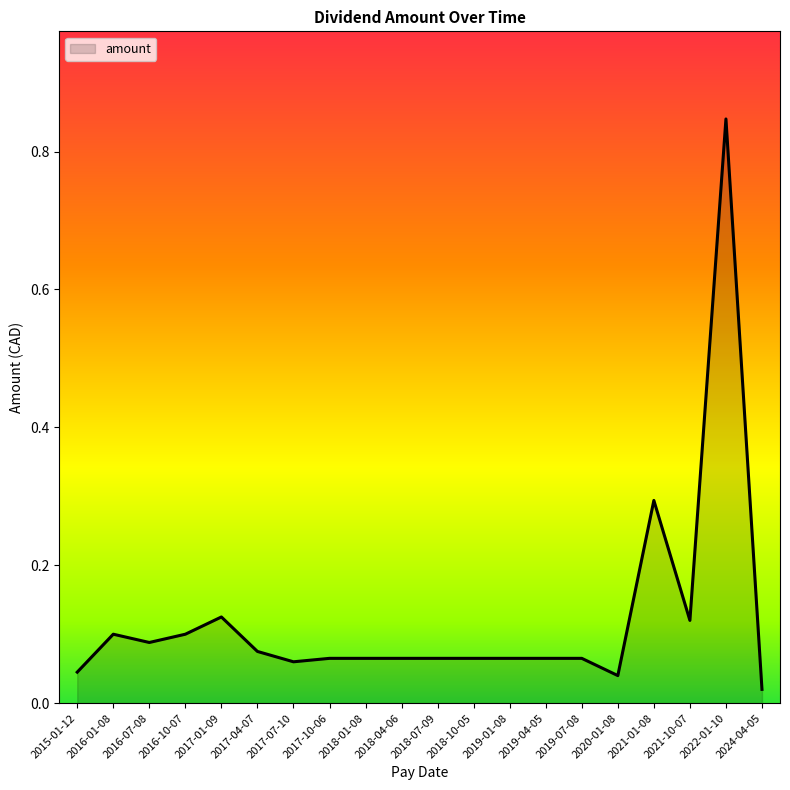

At which label is the value closest to 0?

2024-04-05